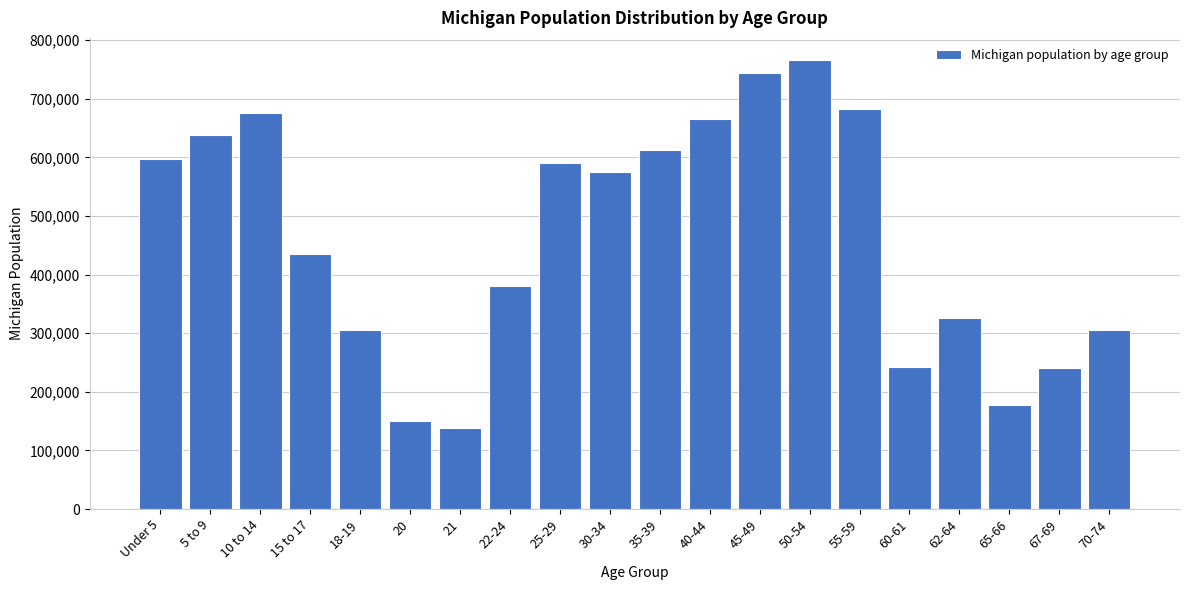

Read the value at 67-69, to the nearest 100.

241300